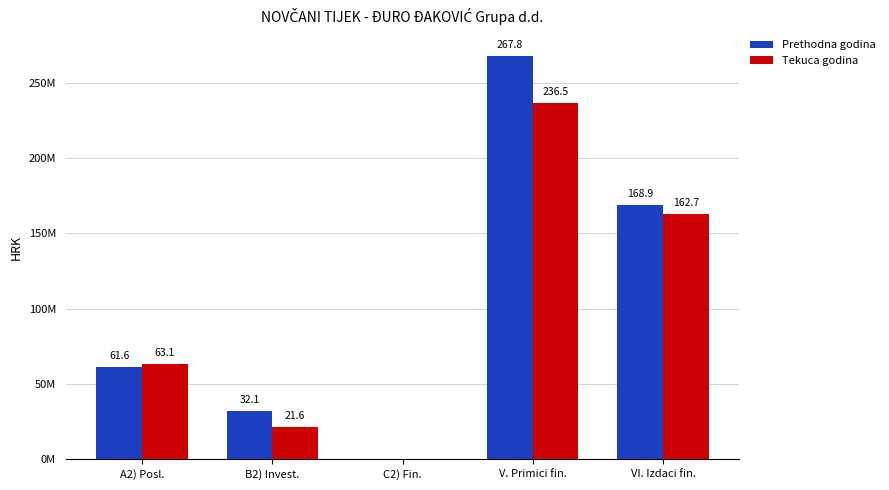

Are the bars horizontal?

No